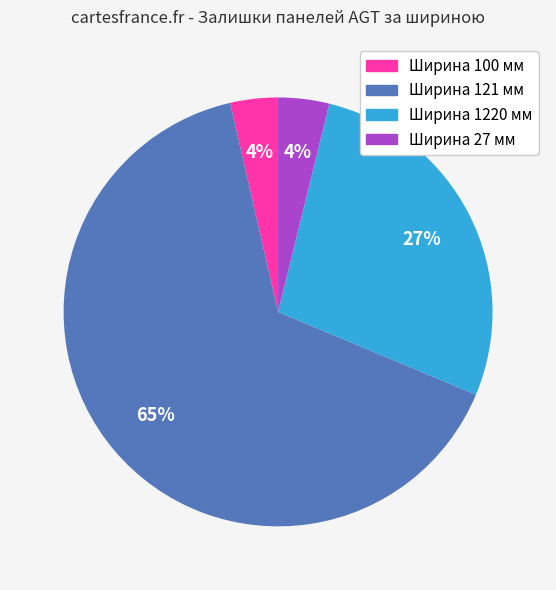

To the nearest percent, what is the average slice percentage?

25%